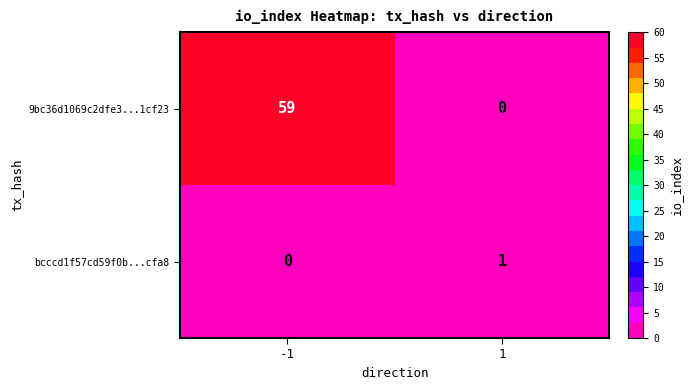

Is it true that 9bc36d1069c2dfe3...1cf23 equals 94 at -1?

False